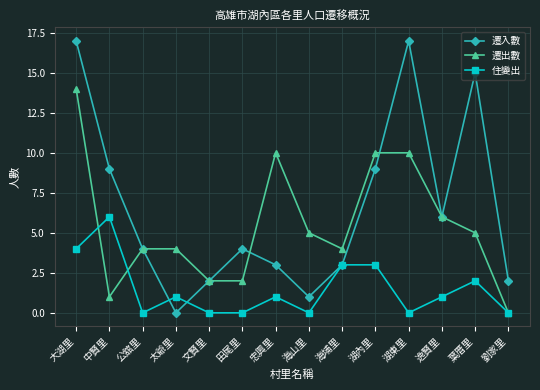

At which category is the sum across all series the highest?

大湖里